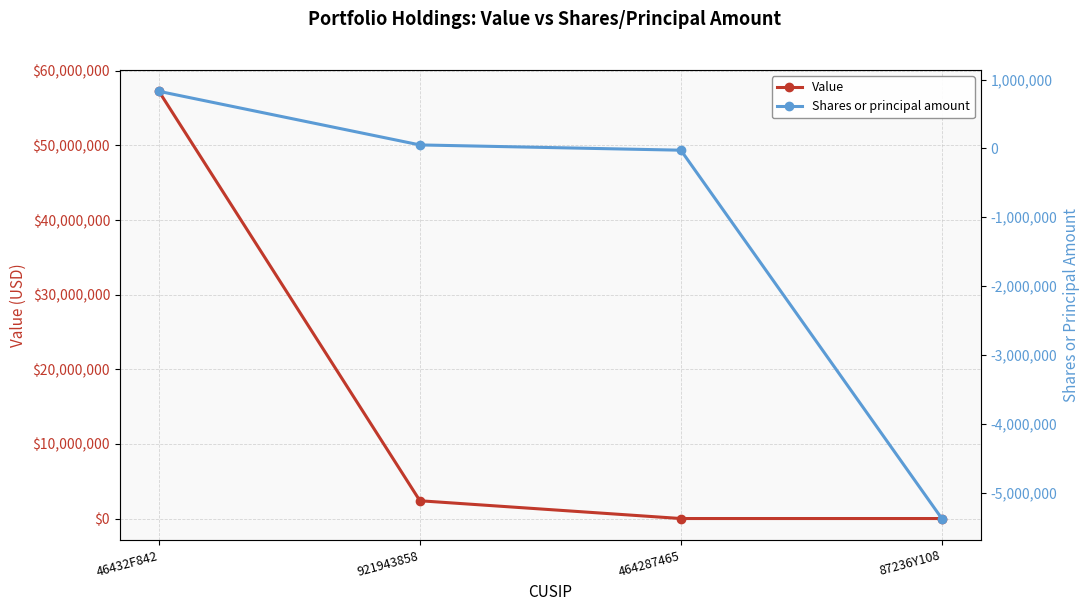

Reading left to right, transcribe all the data shown in this chart.

Value: 46432F842=57249000	921943858=2382000	464287465=0	87236Y108=0
Shares or principal amount: 46432F842=828612	921943858=50455	464287465=-26080	87236Y108=-5372800